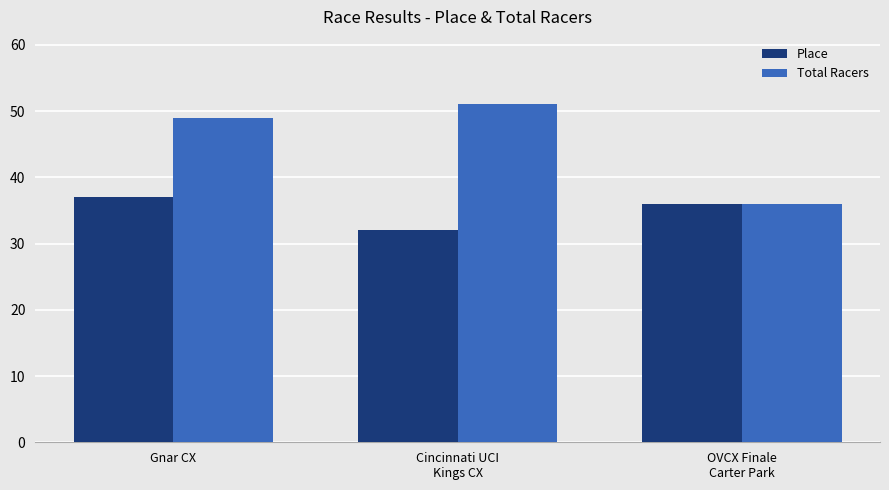

True or false: Place has a value of 36 at OVCX Finale
Carter Park.

True